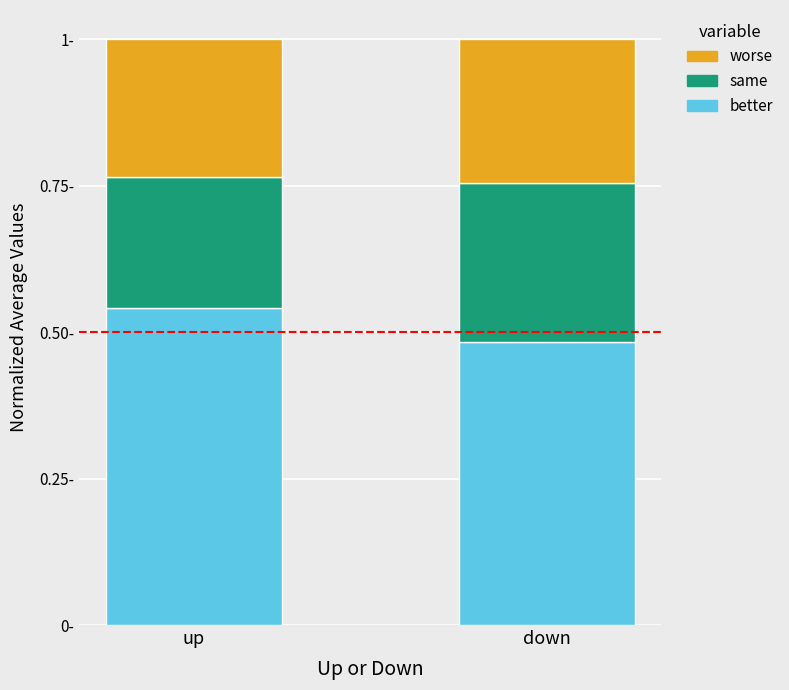

The value of worse at up is 0.2. True or false?

True